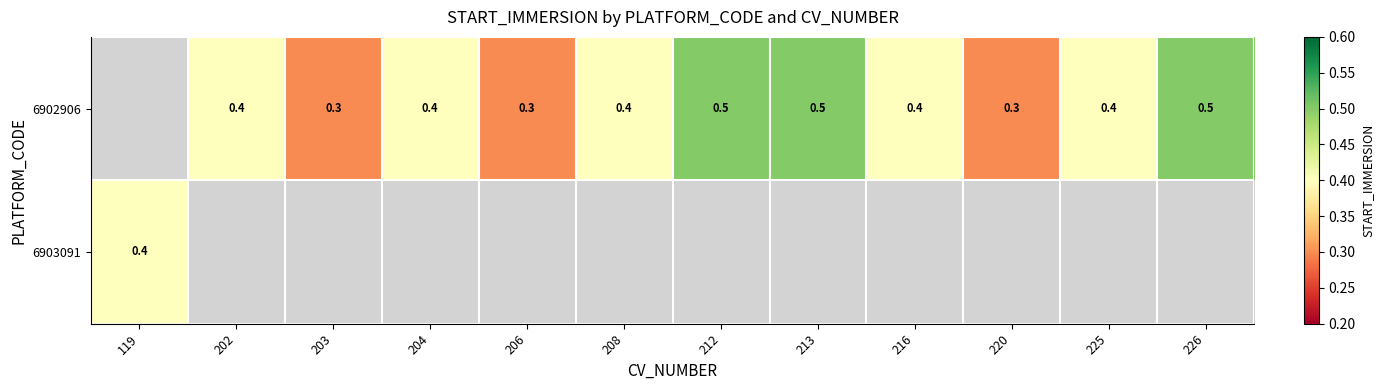

What is the sum of the 6902906 values at 212 and 203?

0.8